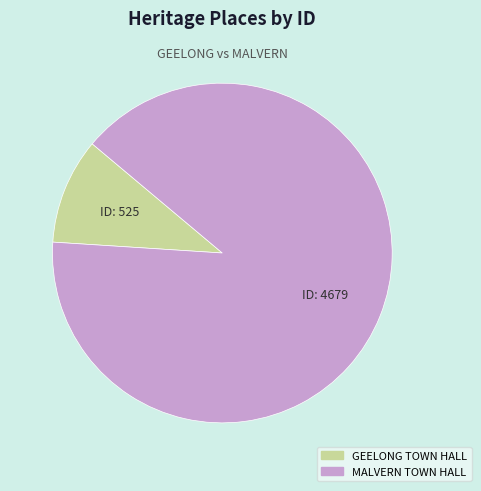

Approximately how many times larger is the value at MALVERN TOWN HALL compared to GEELONG TOWN HALL?

8.9